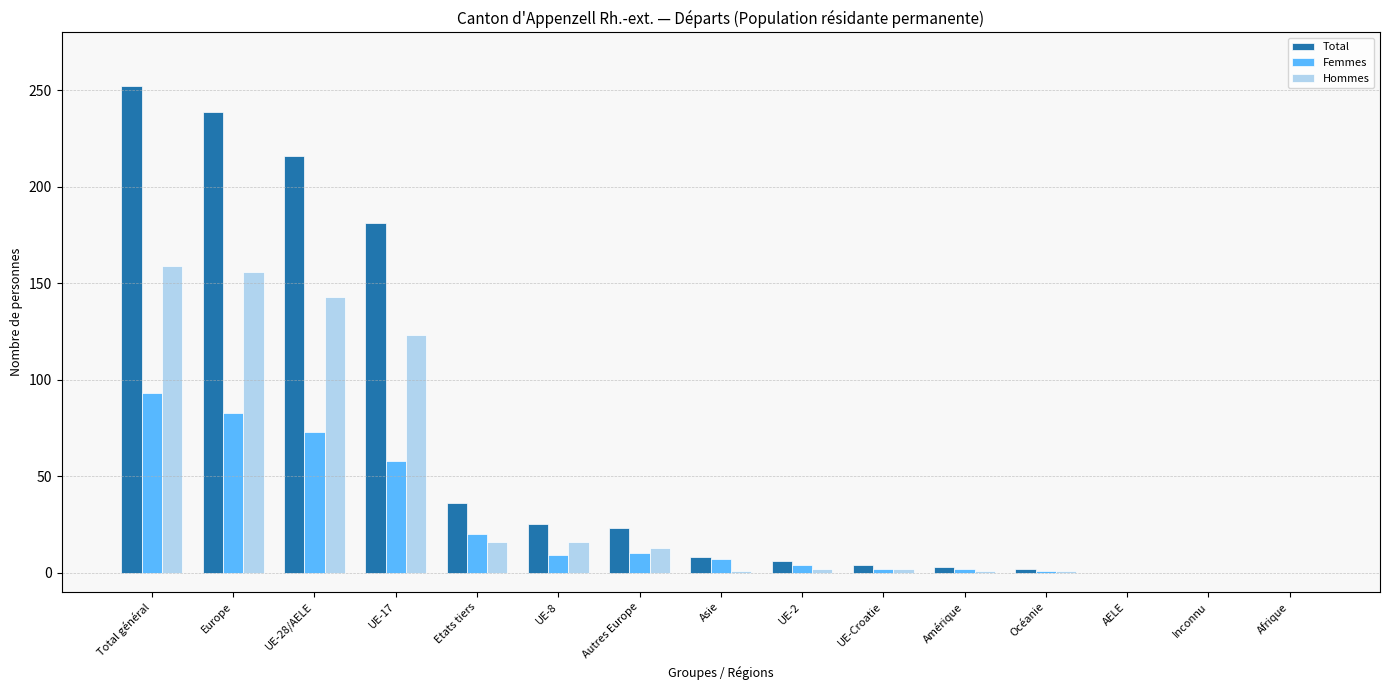

What are all the series names shown in the legend?

Total, Femmes, Hommes